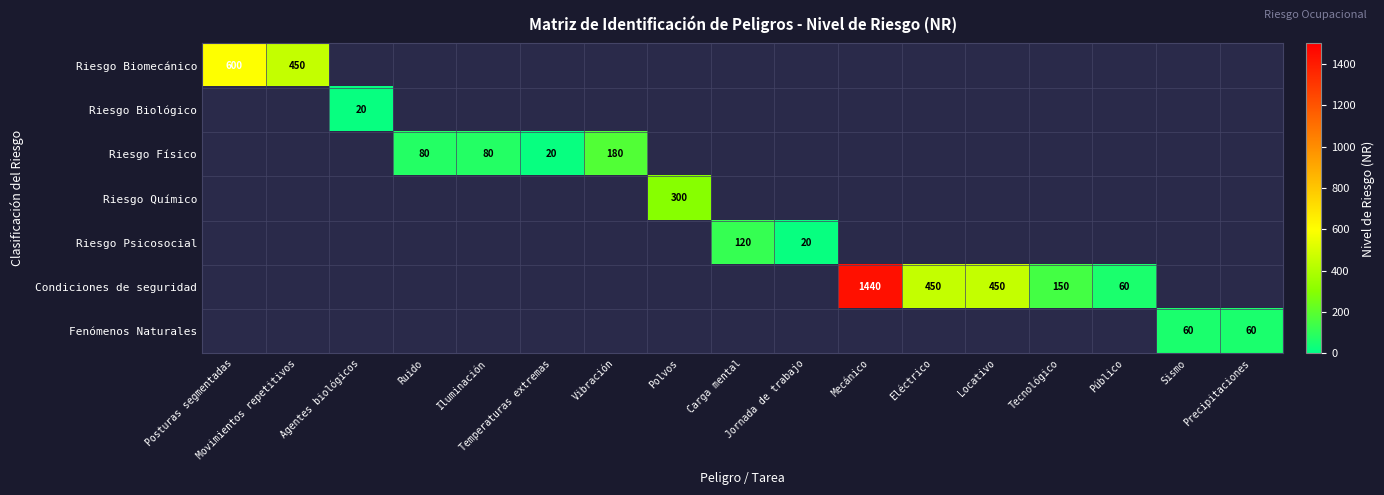

Count the number of categories in the chart.

17